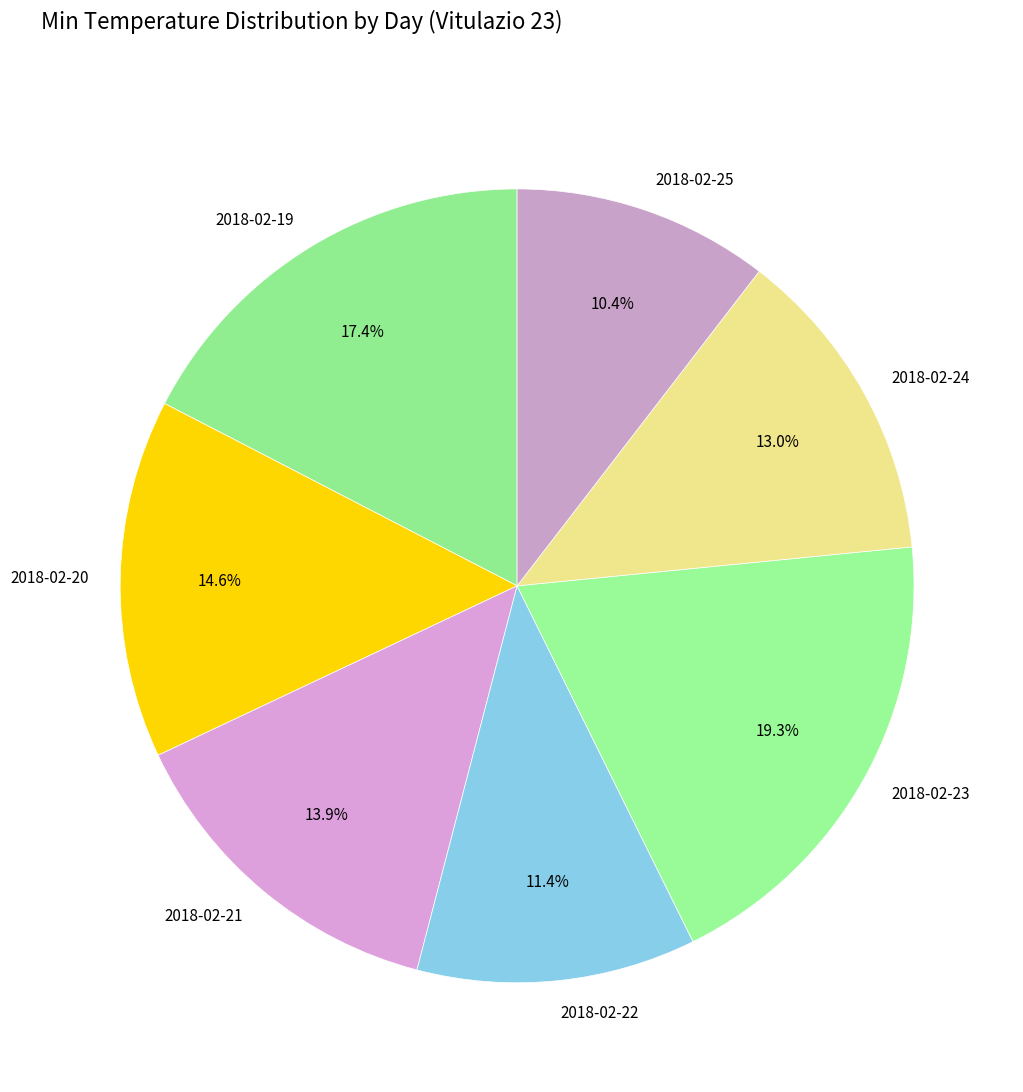

Count the number of slices in the pie.

7